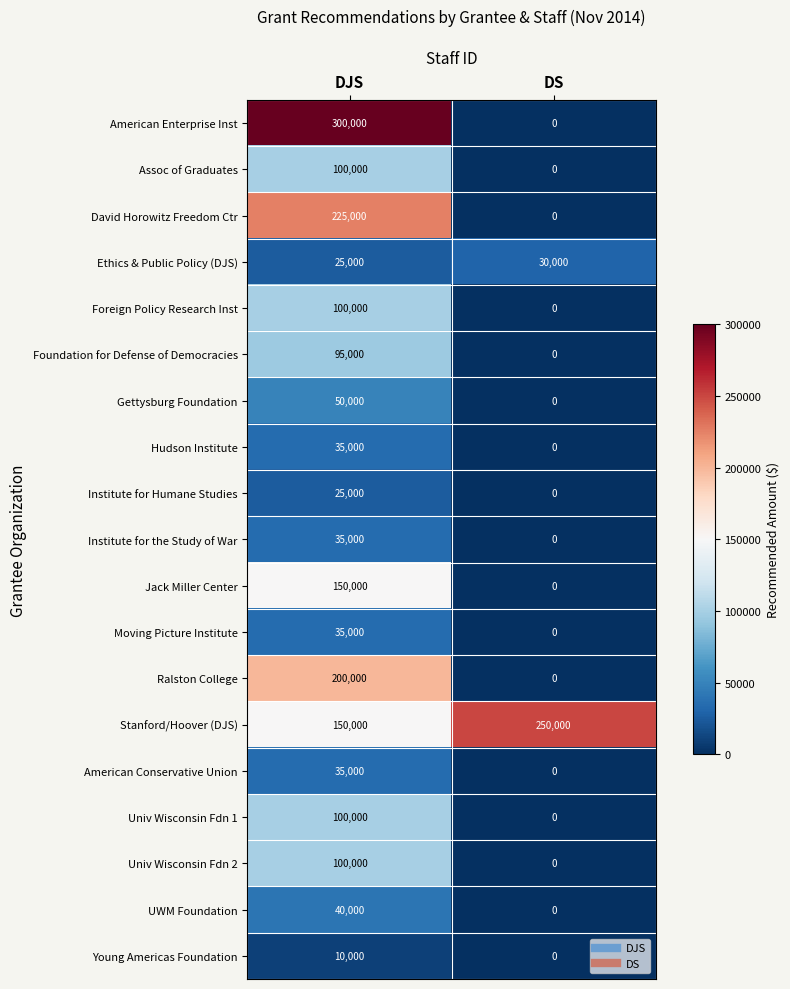

True or false: Young Americas Foundation has a value of 0 at DS.

True